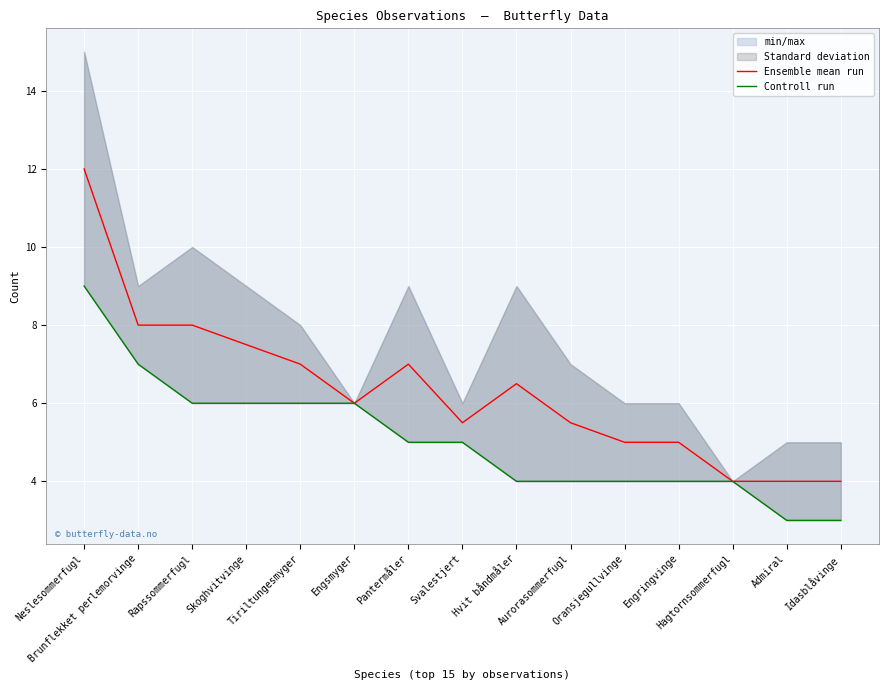

Reading left to right, what are all the values shown in this chart?

Ensemble mean run: Neslesommerfugl=12.0	Brunflekket perlemorvinge=8.0	Rapssommerfugl=8.0	Skoghvitvinge=7.5	Tiriltungesmyger=7.0	Engsmyger=6.0	Pantermåler=7.0	Svalestjert=5.5	Hvit båndmåler=6.5	Aurorasommerfugl=5.5	Oransjegullvinge=5.0	Engringvinge=5.0	Hagtornsommerfugl=4.0	Admiral=4.0	Idasblåvinge=4.0
Controll run: Neslesommerfugl=9.0	Brunflekket perlemorvinge=7.0	Rapssommerfugl=6.0	Skoghvitvinge=6.0	Tiriltungesmyger=6.0	Engsmyger=6.0	Pantermåler=5.0	Svalestjert=5.0	Hvit båndmåler=4.0	Aurorasommerfugl=4.0	Oransjegullvinge=4.0	Engringvinge=4.0	Hagtornsommerfugl=4.0	Admiral=3.0	Idasblåvinge=3.0